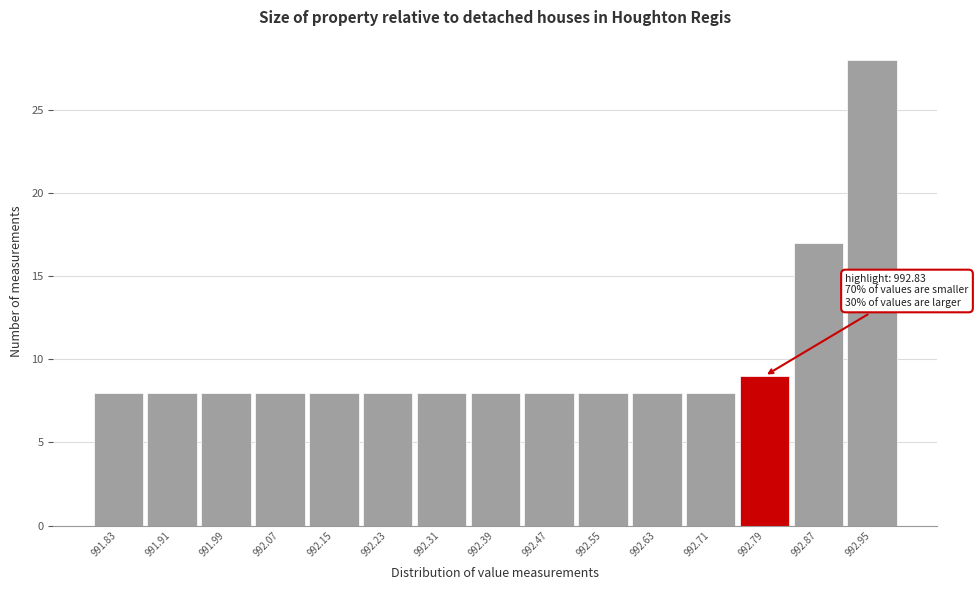

Over which range of the x-axis is the bar tallest?

992.91 to 992.99